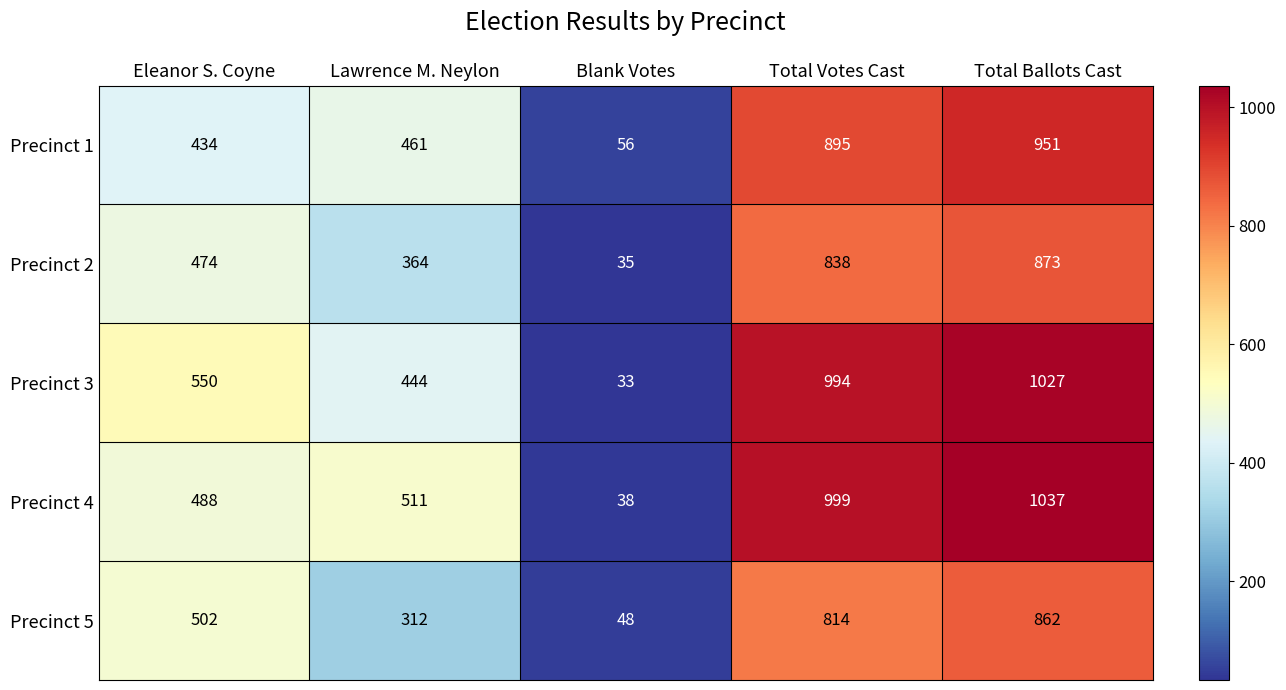

At which category is the sum across all series the highest?

Total Ballots Cast